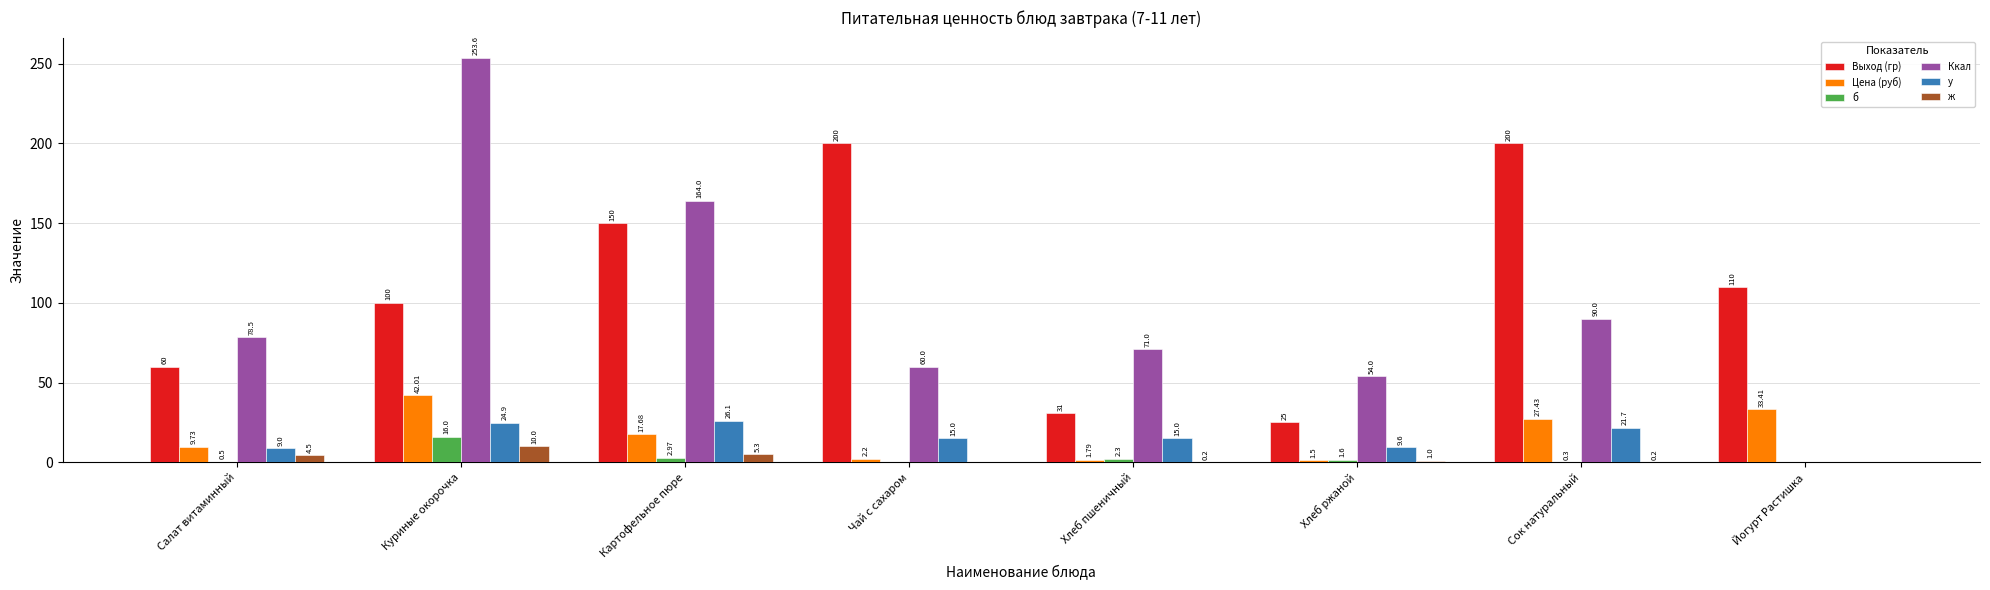

Is it true that у equals 14.6 at Картофельное пюре?

False